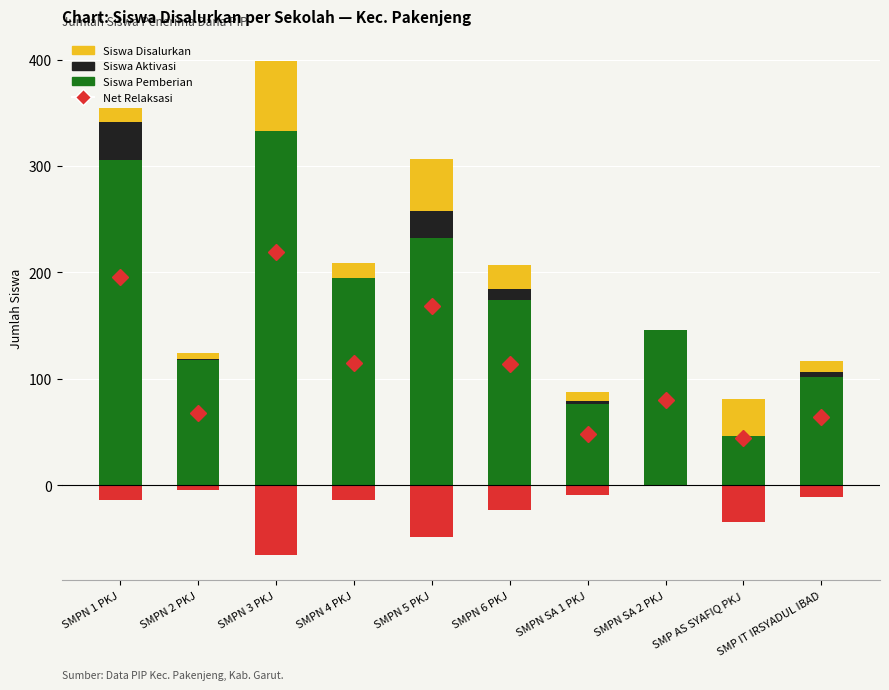

At how many categories does at least one series exceed 122?

6